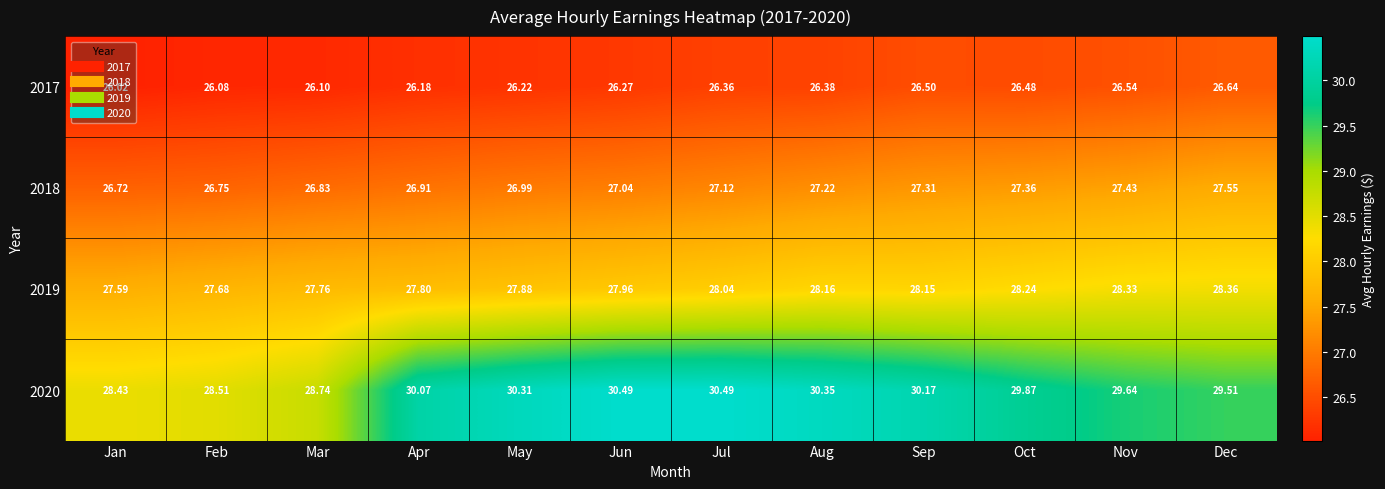

Where does the 2020 series first go above 30?

Apr